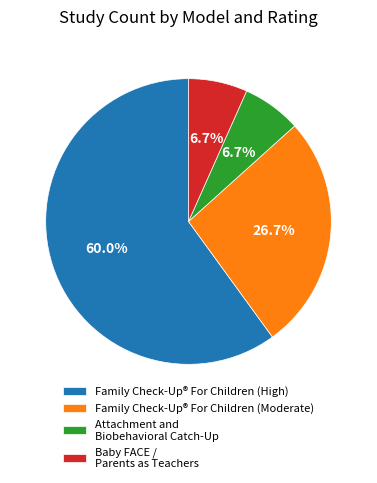

The Family Check-Up® For Children (High) slice represents 53% of the pie. True or false?

False